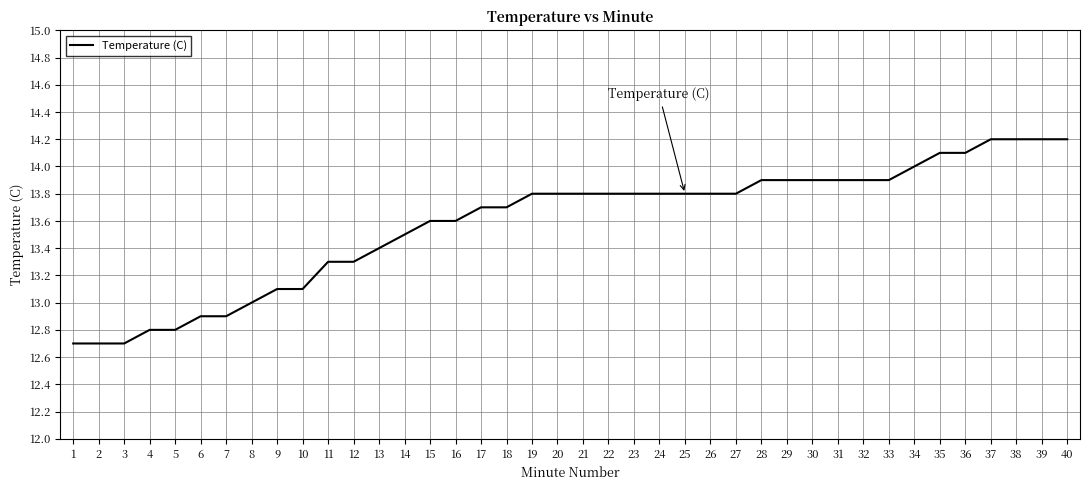

What is the change in value from 10 to 33?

+0.8